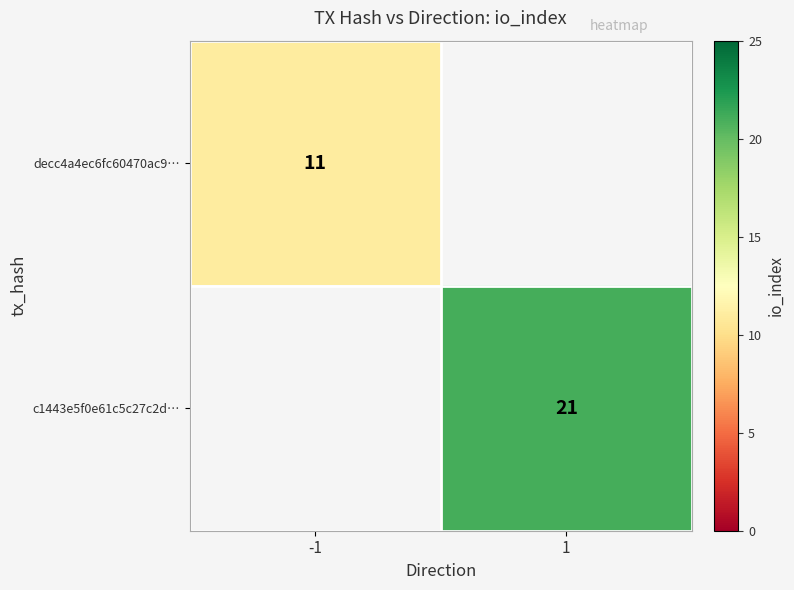

At how many categories does at least one series exceed 13?

1